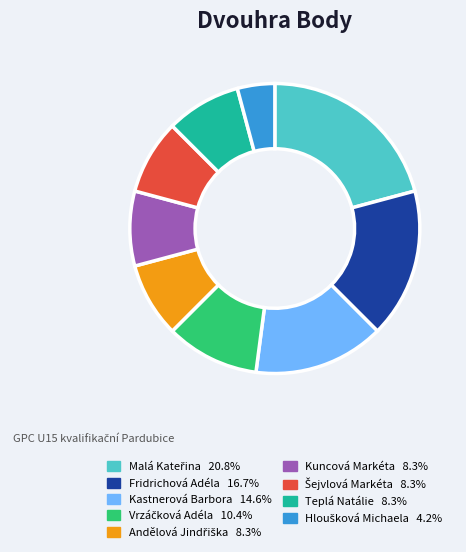

Is there a majority slice in this chart?

No